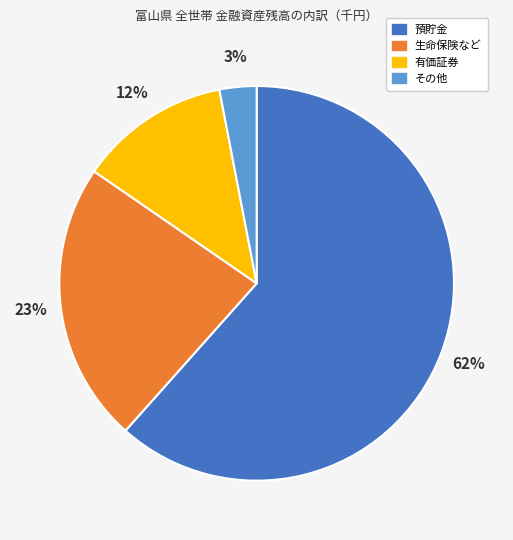

Is it true that 預貯金 is 72% of the pie?

False